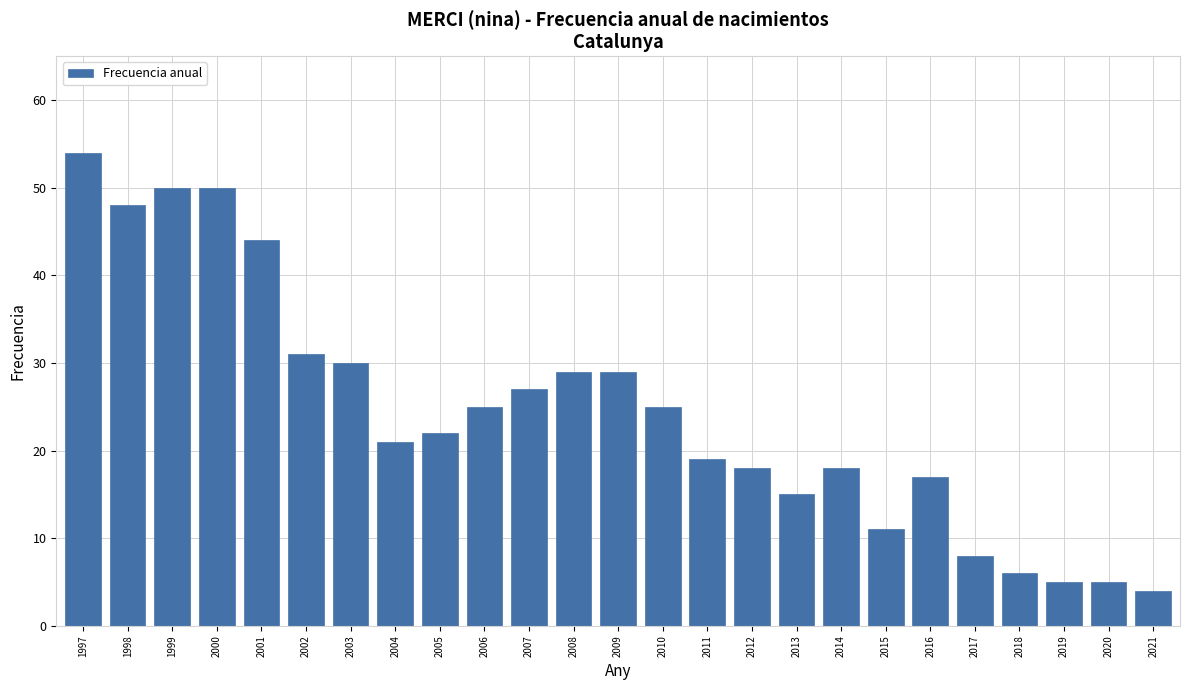

Reading right to left, extract all data points from this chart.

2021=4	2020=5	2019=5	2018=6	2017=8	2016=17	2015=11	2014=18	2013=15	2012=18	2011=19	2010=25	2009=29	2008=29	2007=27	2006=25	2005=22	2004=21	2003=30	2002=31	2001=44	2000=50	1999=50	1998=48	1997=54